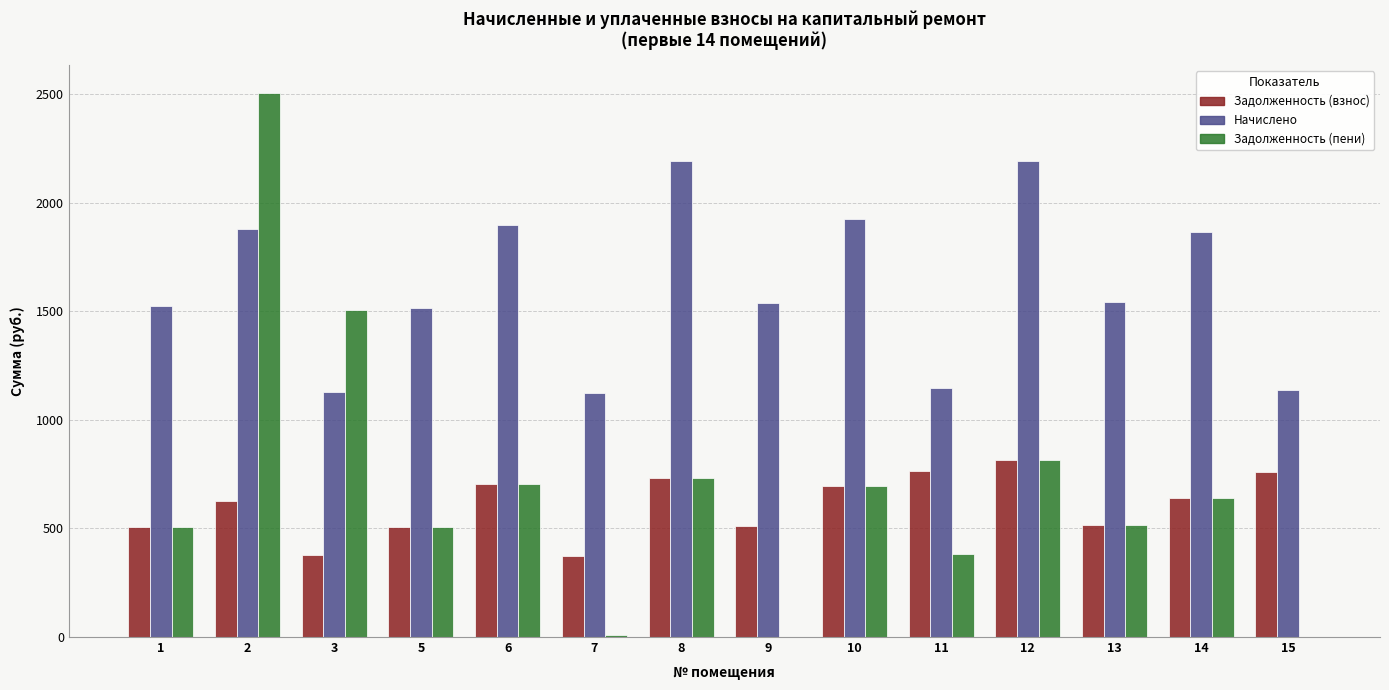

The value of Задолженность (взнос) at 15 is 164.1. True or false?

False